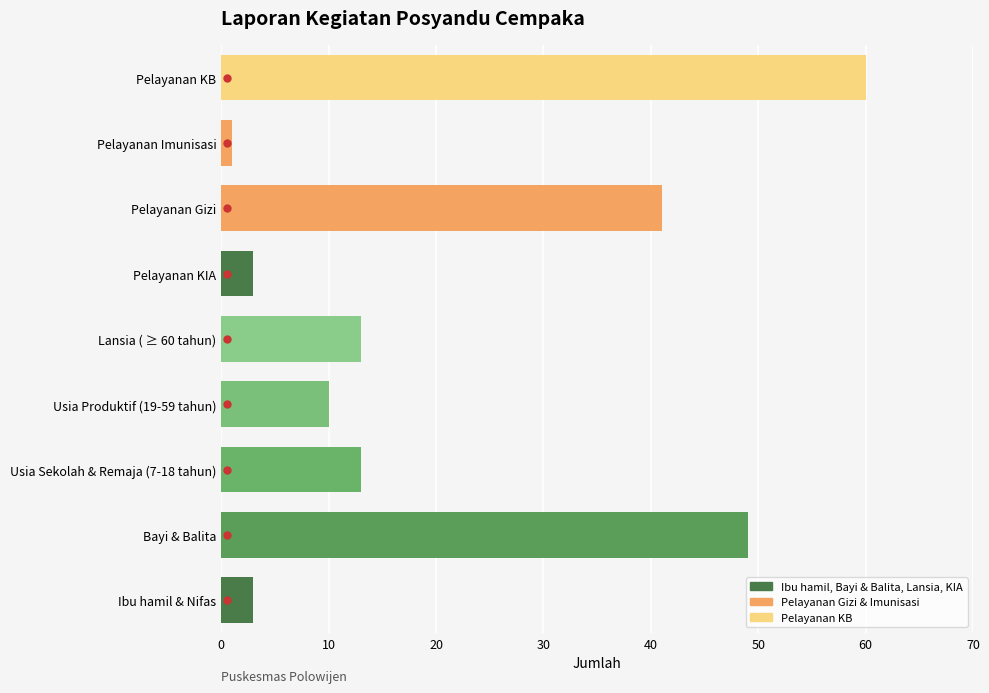

Which label corresponds to the largest value in the chart?

Pelayanan KB